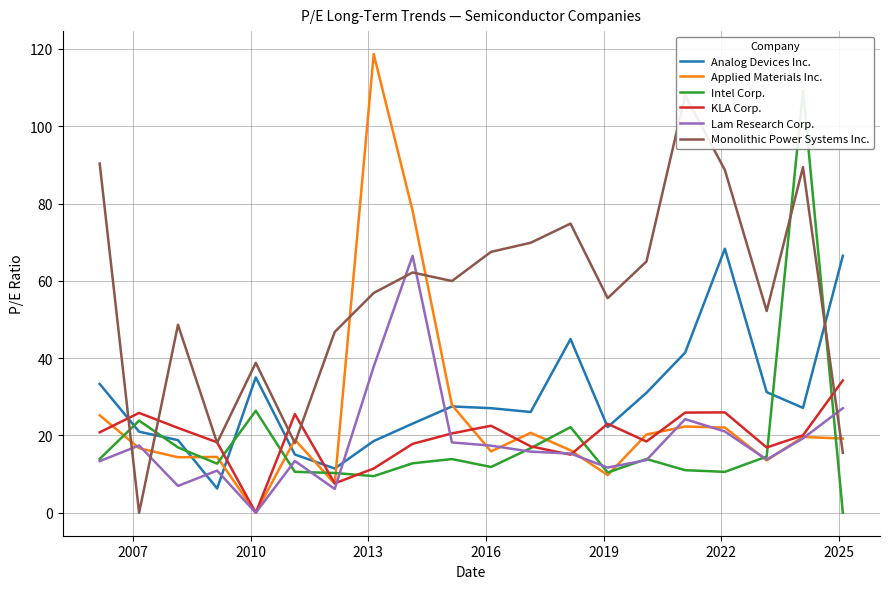

Which series ends up on top after the final intersection of Analog Devices Inc. and Intel Corp.?

Analog Devices Inc.